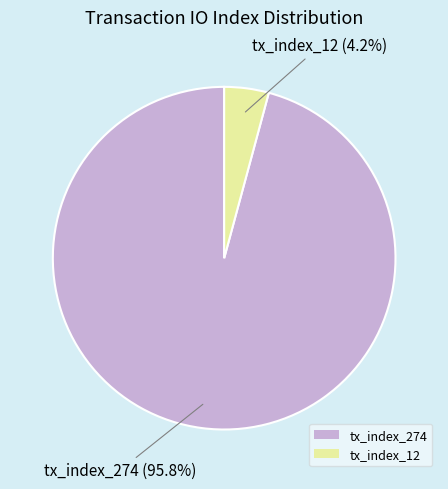

Count the number of slices in the pie.

2